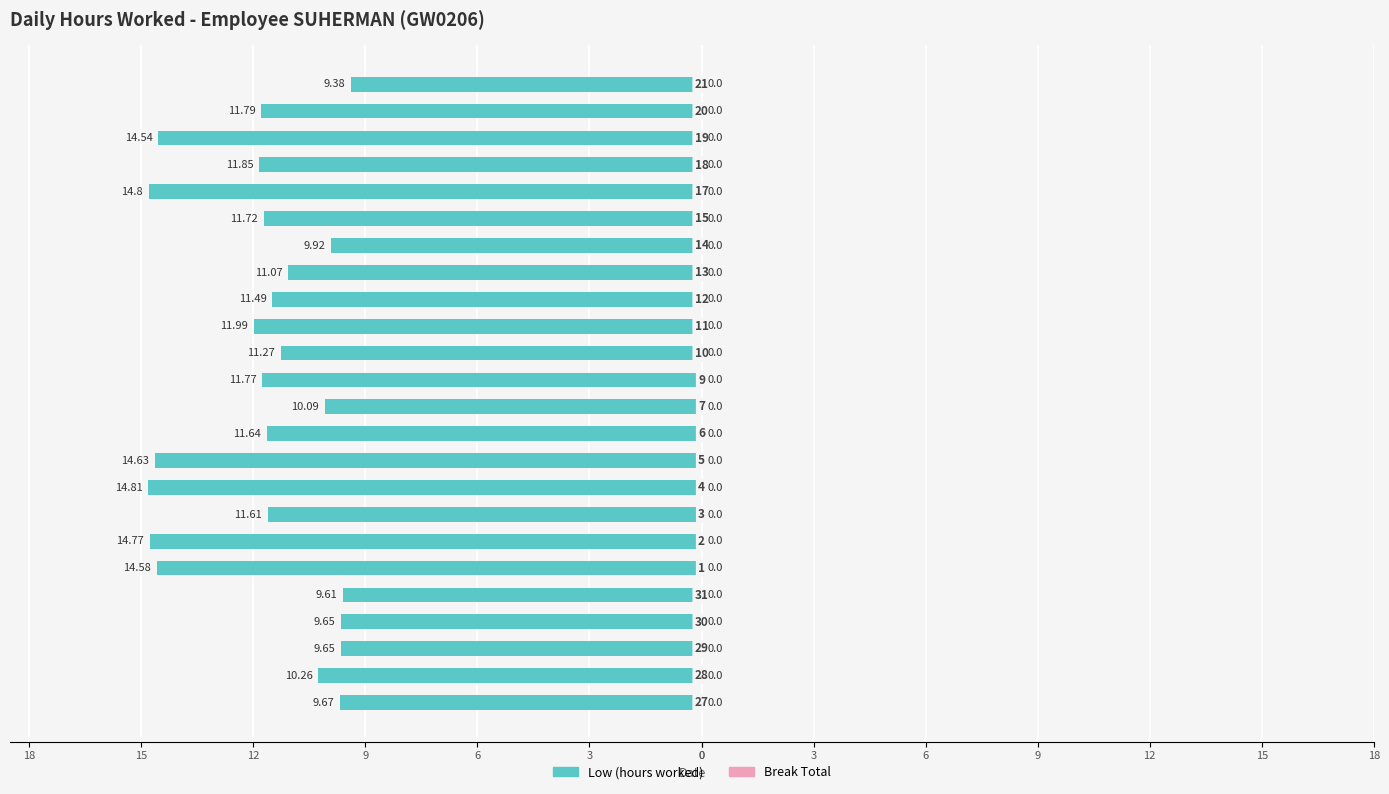

How many bars are there in each group?

2